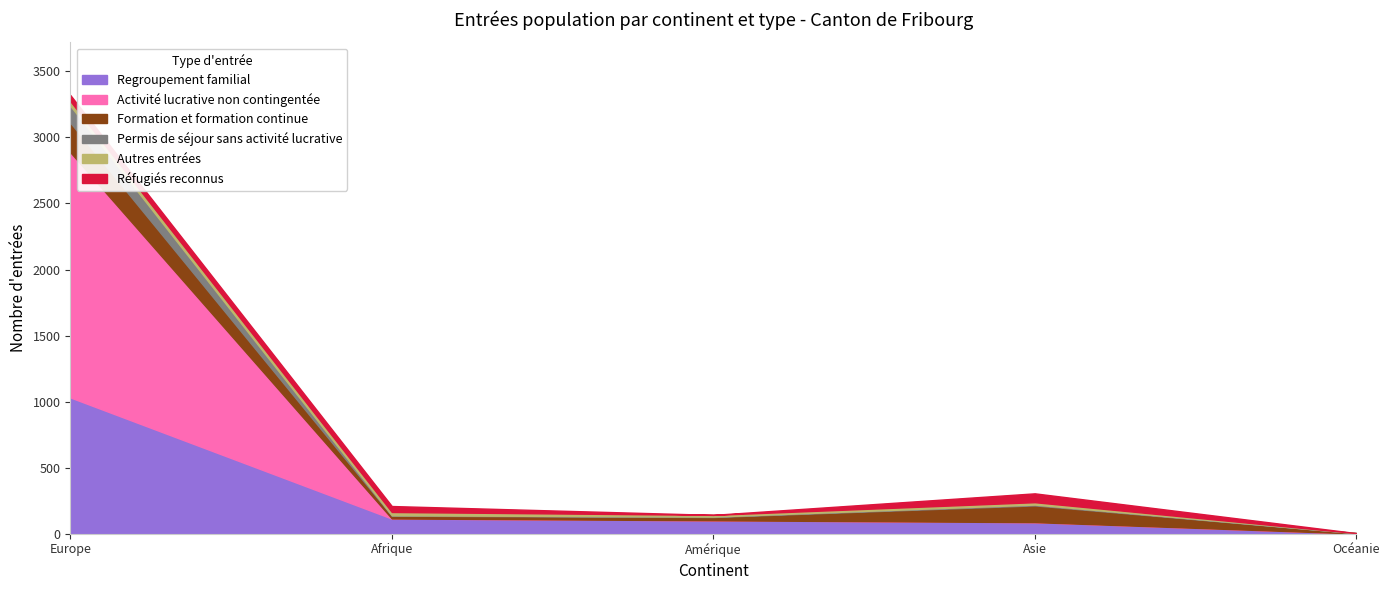

Which series changed the most between Afrique and Amérique?

Réfugiés reconnus